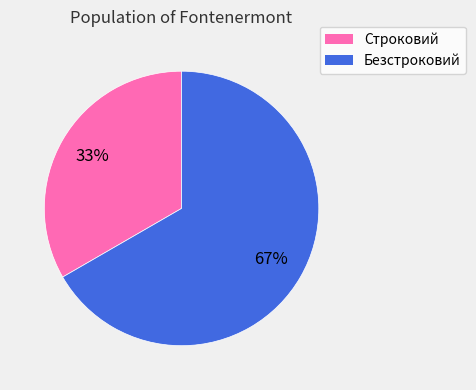

What is the ratio of the value at Безстроковий to the value at Строковий?

2.0